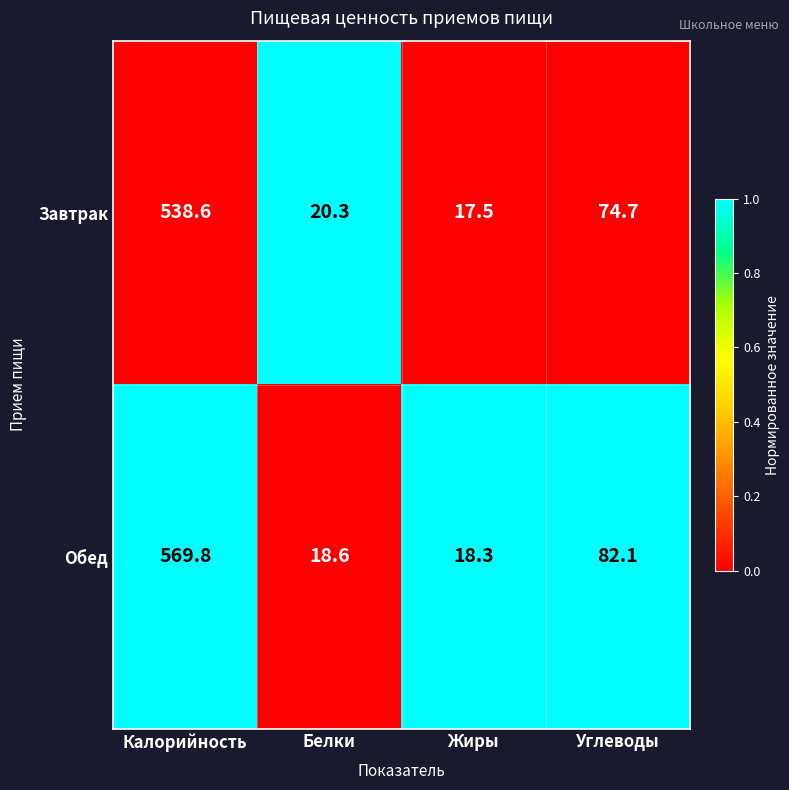

What is the greatest value displayed?

569.8